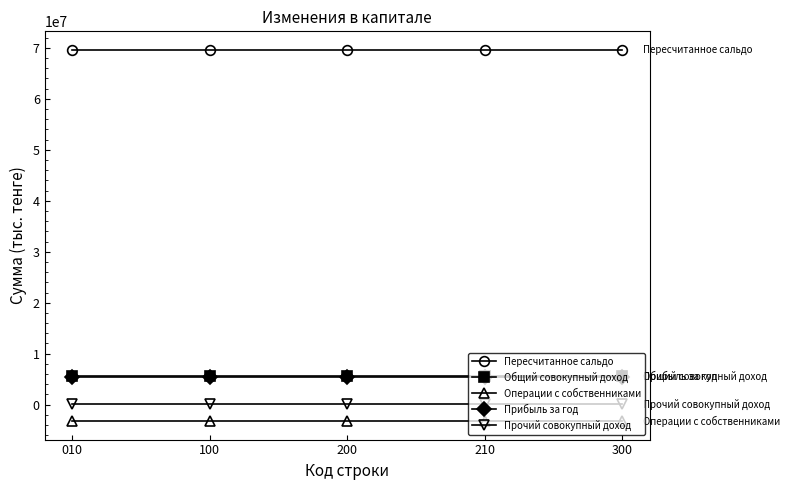

True or false: Пересчитанное сальдо and Прочий совокупный доход cross at least once.

False